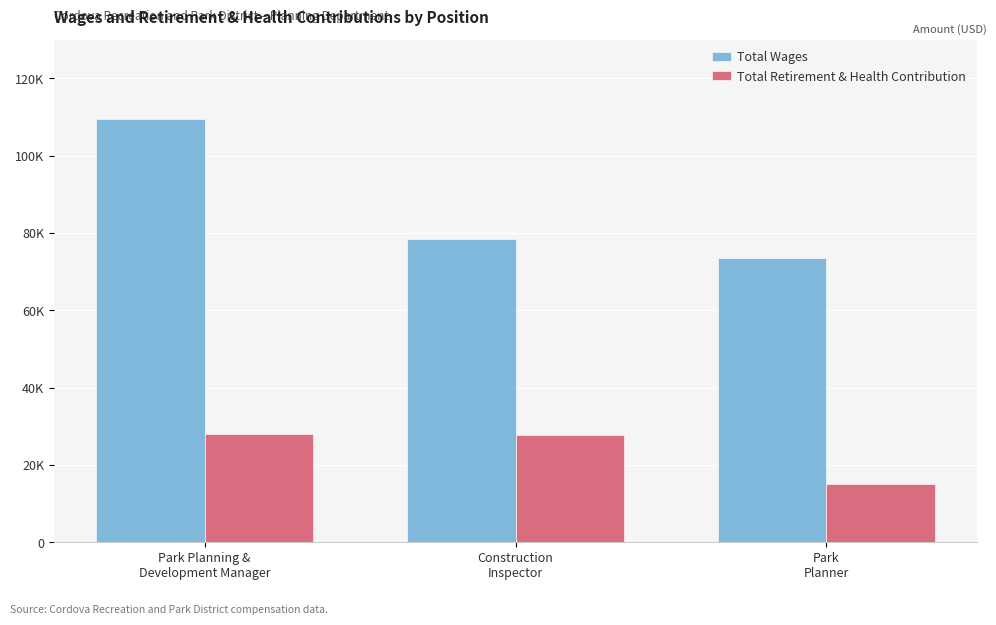

Rank the series at Park
Planner from highest to lowest value.

Total Wages, Total Retirement & Health Contribution